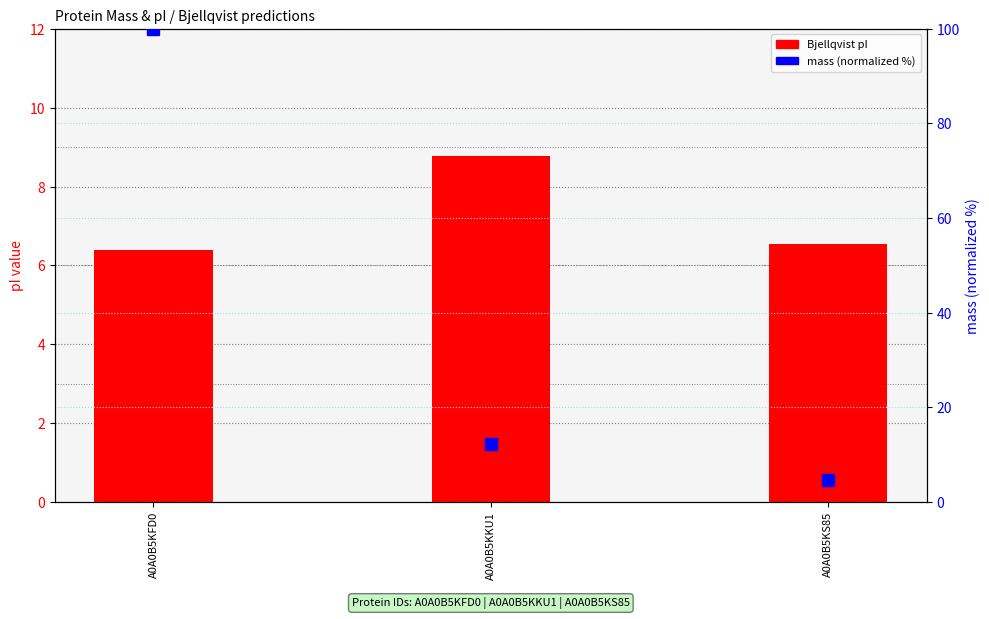

Which series has the largest total across all categories?

mass (normalized %)